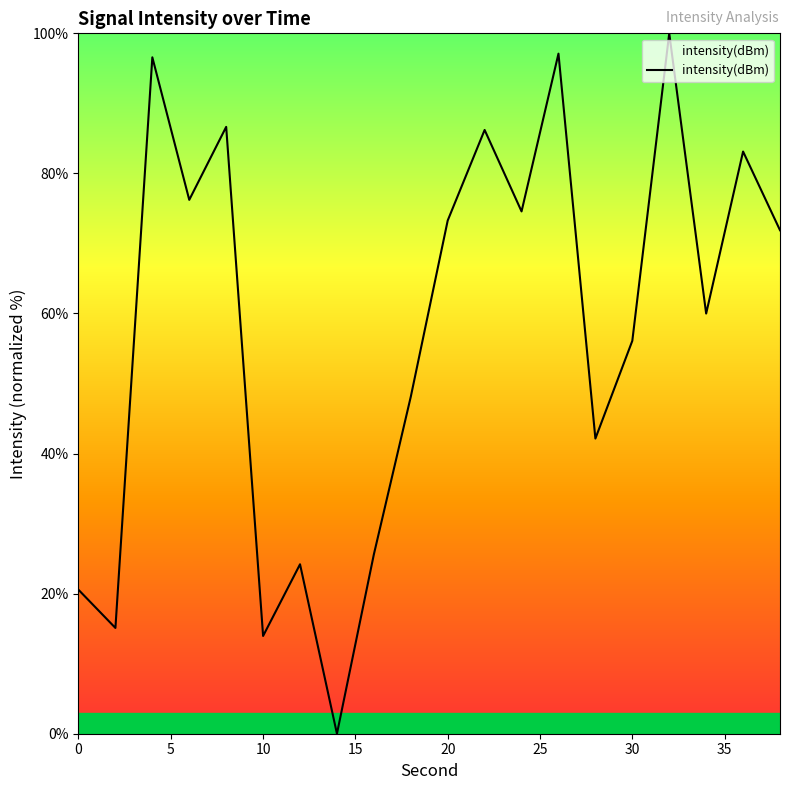

What is the difference between the maximum and minimum values?

100.0